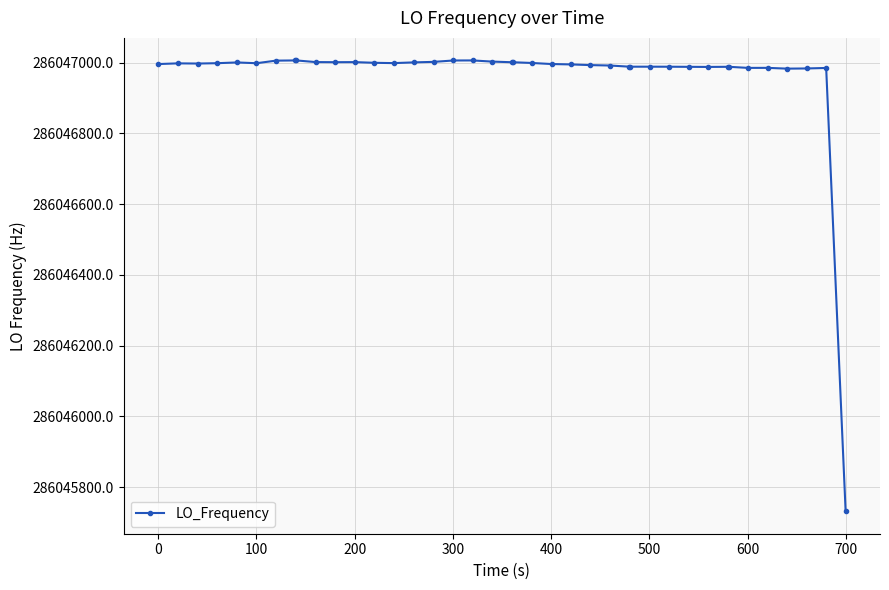

What is the average value?

286046963.9